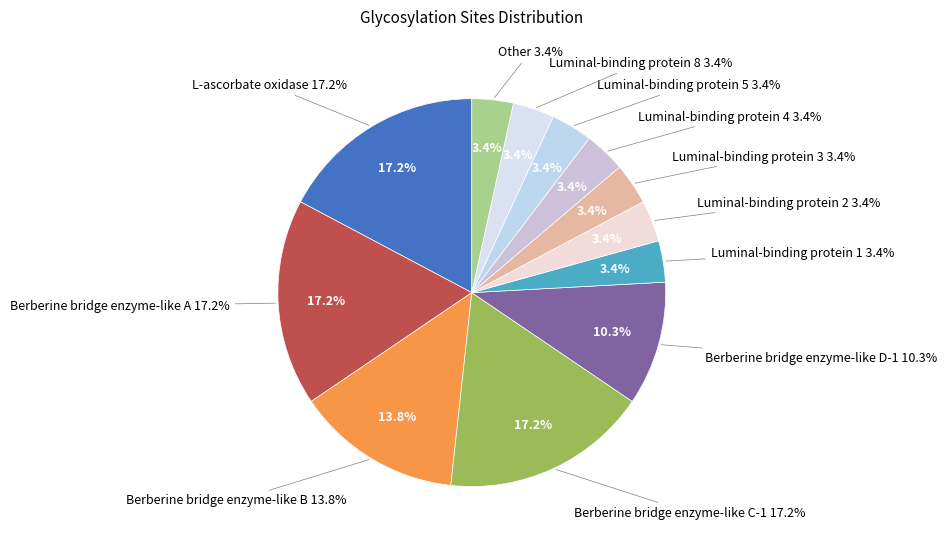

Do Berberine bridge enzyme-like B and Luminal-binding protein 1 together represent more than half of the pie?

No